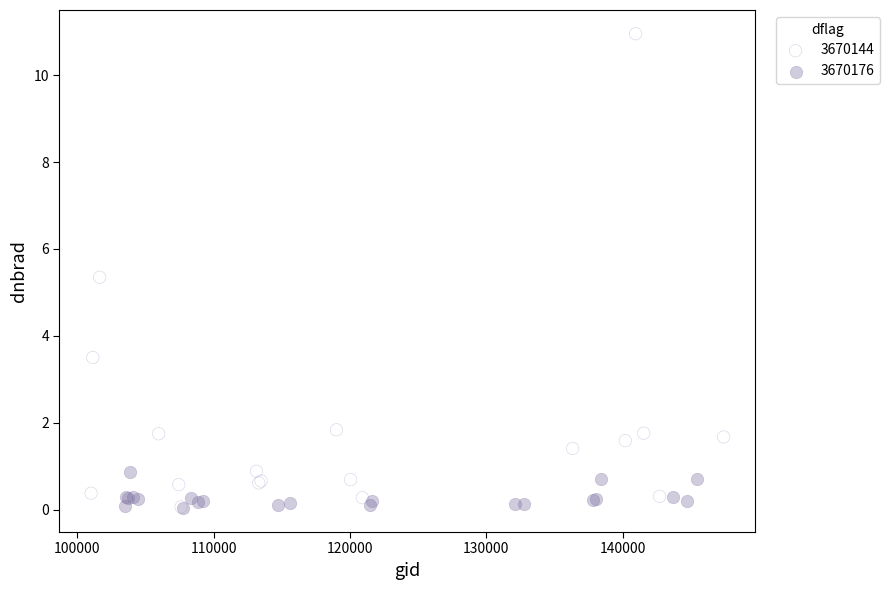

Which series contains the highest Y value?

3670144